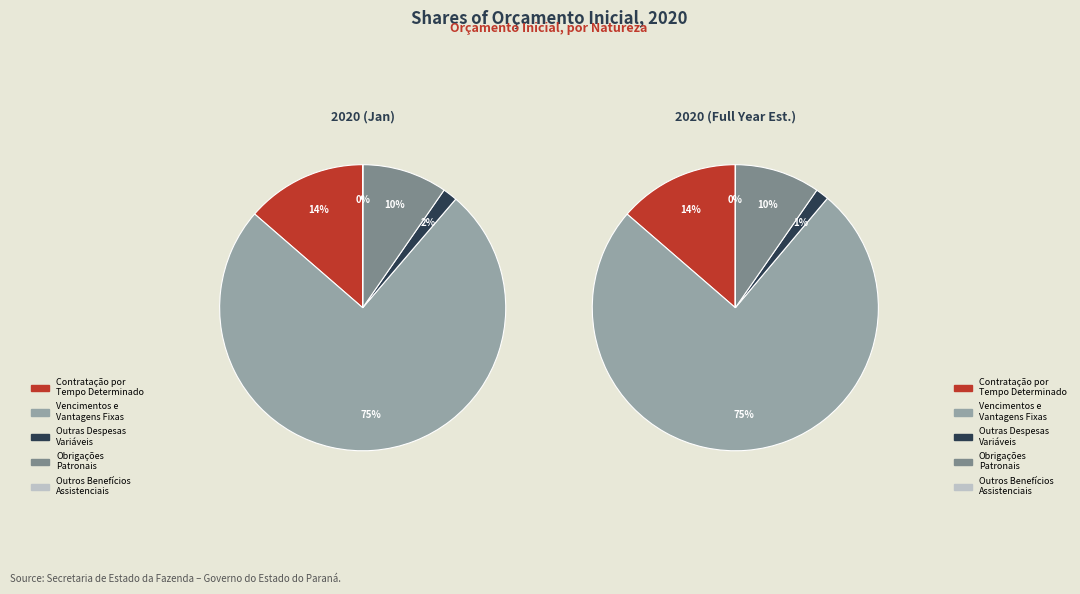

To the nearest percent, what portion does Contratação por Tempo Determinado represent?

14%